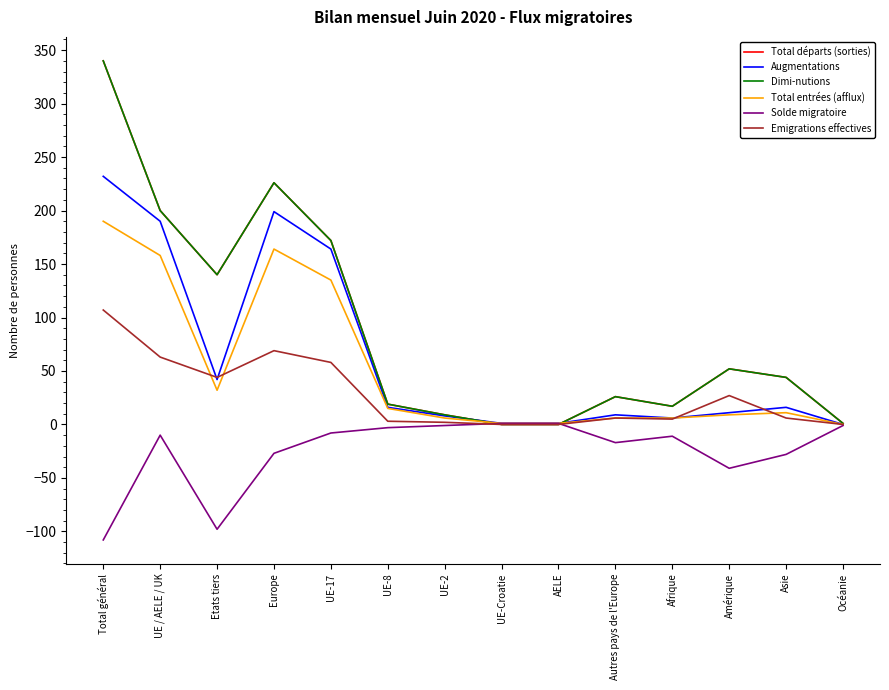

What is the label of the 1st point from the left?

Total général